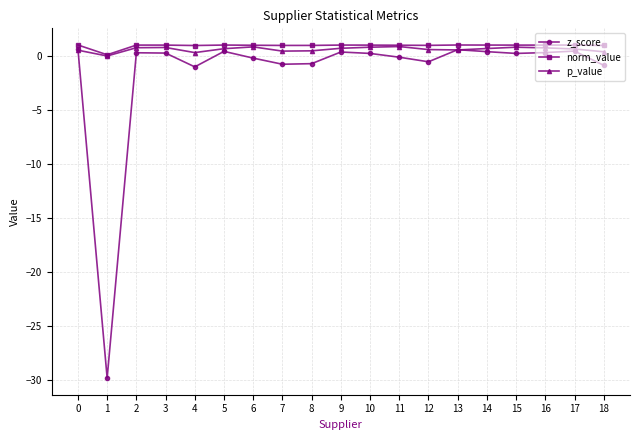

Does the chart display data point markers on the line(s)?

Yes